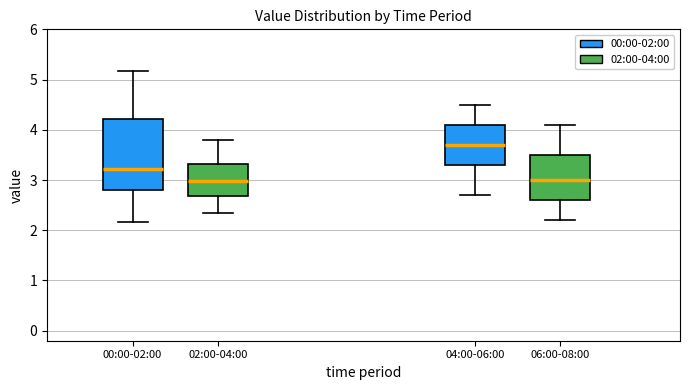

Where does the median line of the box for 04:00-06:00 sit on the y-axis? The values are not printed on the chart, so give them approximately, as read against the axis.

3.7